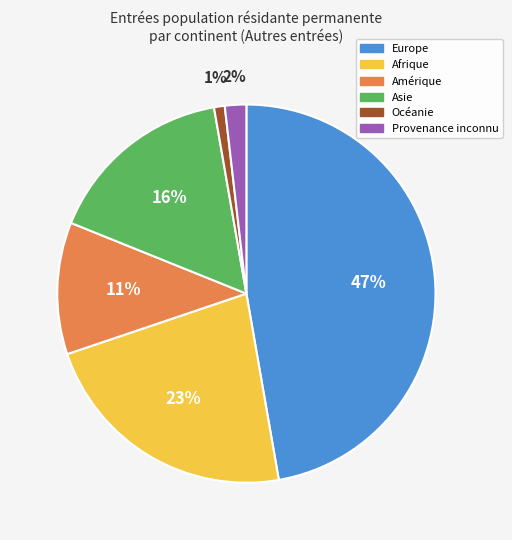

Does any single category account for the majority?

No